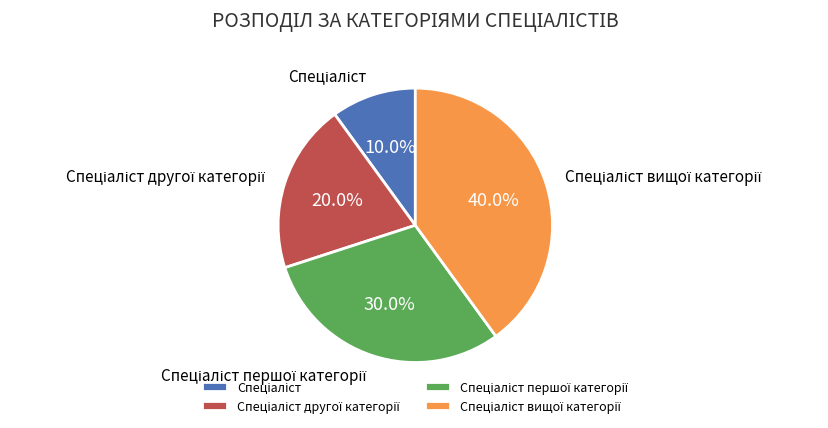

Does any single category account for the majority?

No